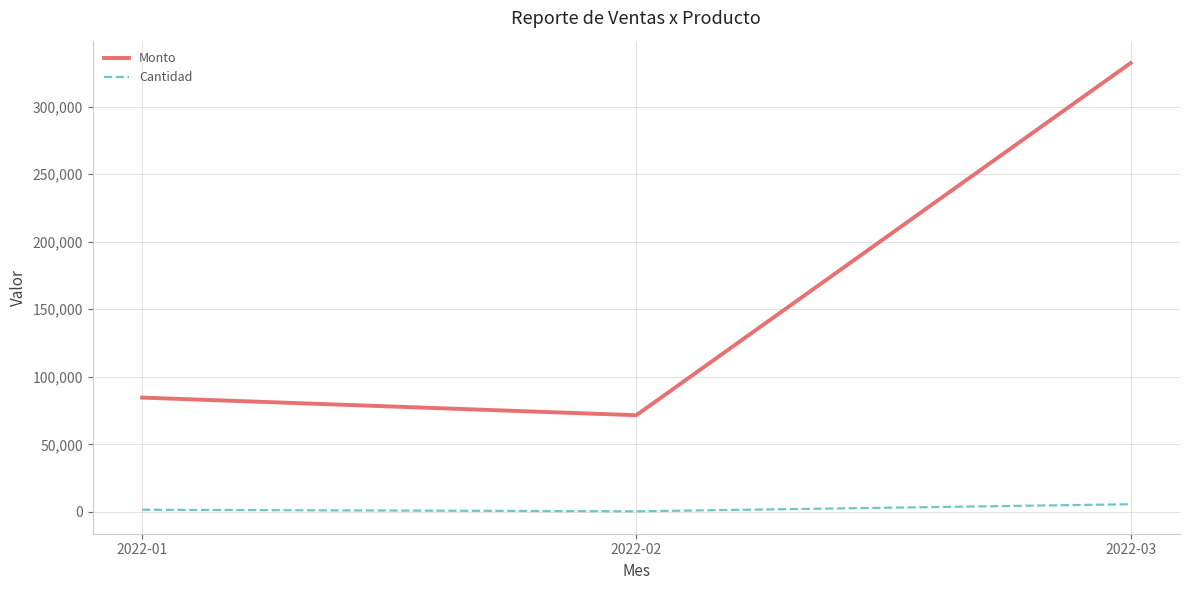

How many Cantidad values are between 468 and 5692?

3